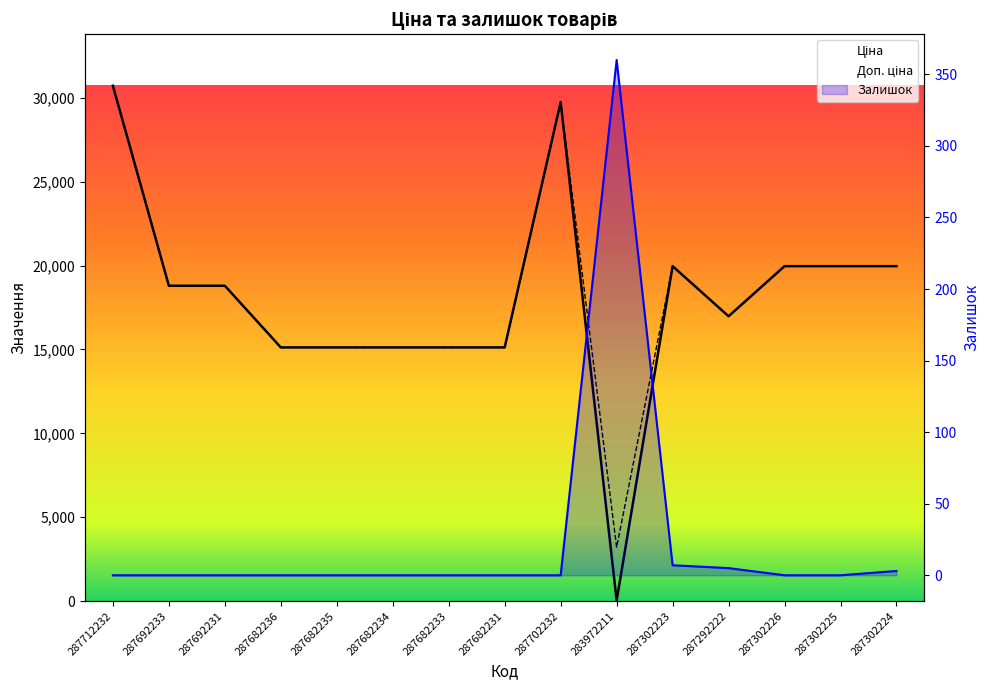

At 287682234, list the series in order from largest to smallest.

Ціна, Доп. ціна, Залишок